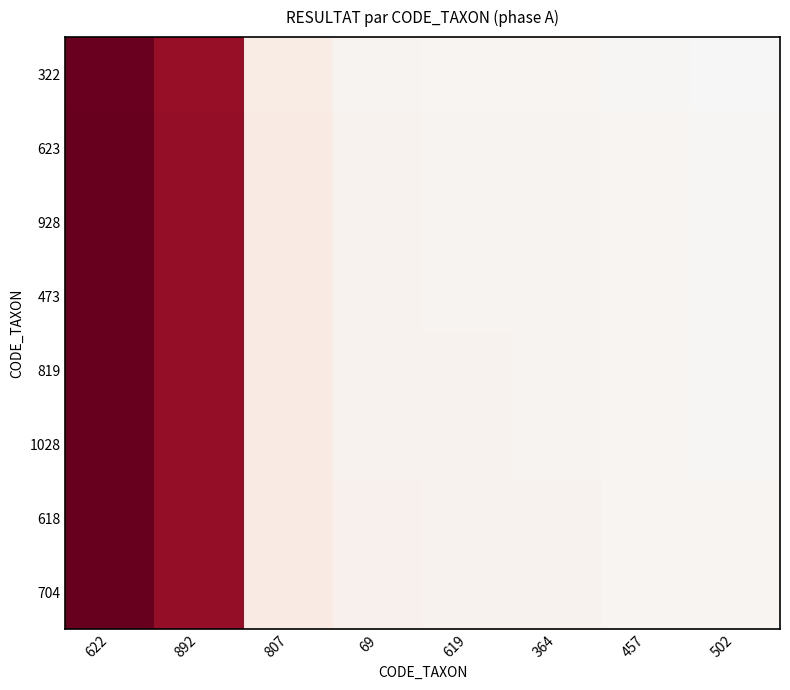

Reading left to right, extract all data points from this chart.

322: 622=550	892=484	807=41	69=16	619=13	364=12	457=7	502=3
623: 622=553	892=487	807=44	69=19	619=16	364=15	457=10	502=6
928: 622=553	892=487	807=44	69=19	619=16	364=15	457=10	502=6
473: 622=554	892=488	807=45	69=20	619=17	364=16	457=11	502=7
819: 622=555	892=489	807=46	69=21	619=18	364=17	457=12	502=8
1028: 622=555	892=489	807=46	69=21	619=18	364=17	457=12	502=8
618: 622=556	892=490	807=47	69=22	619=19	364=18	457=13	502=9
704: 622=556	892=490	807=47	69=22	619=19	364=18	457=13	502=9